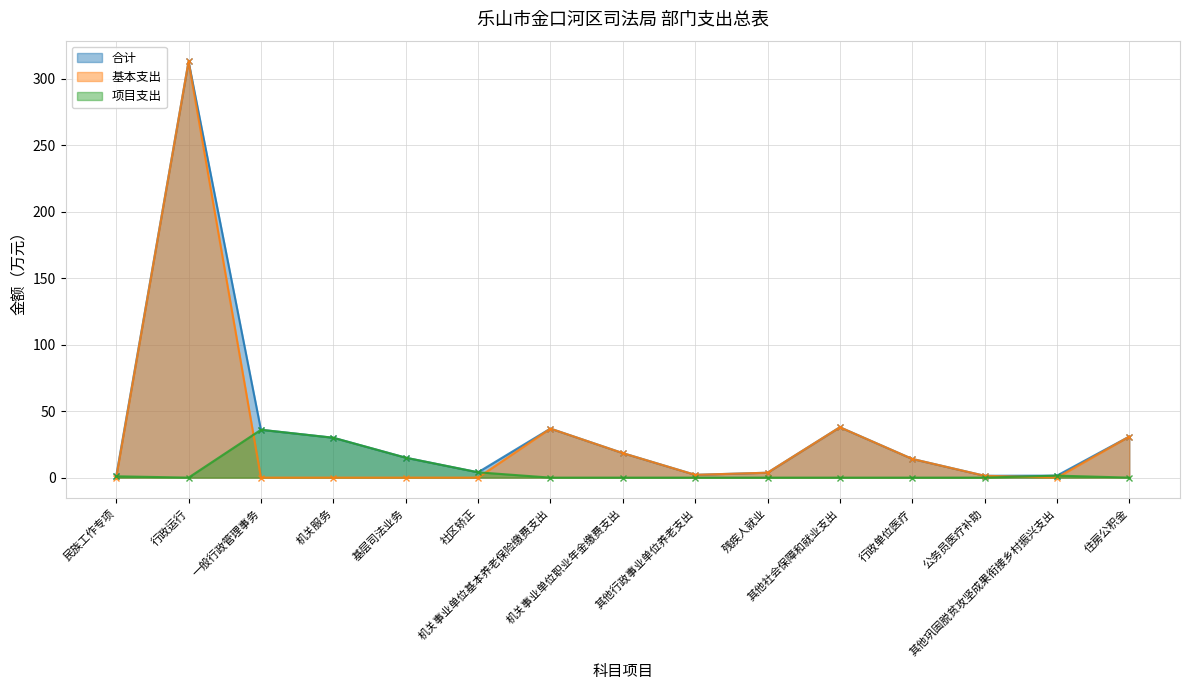

What is the label of the 15th point from the right?

民族工作专项